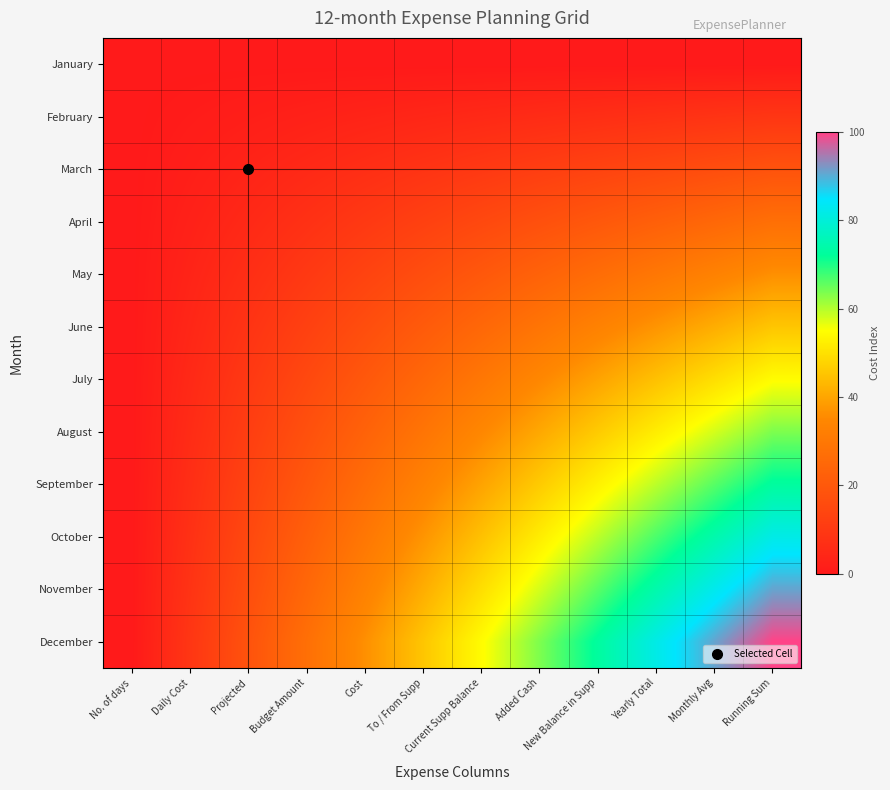

Which series has the largest range (max minus min)?

December